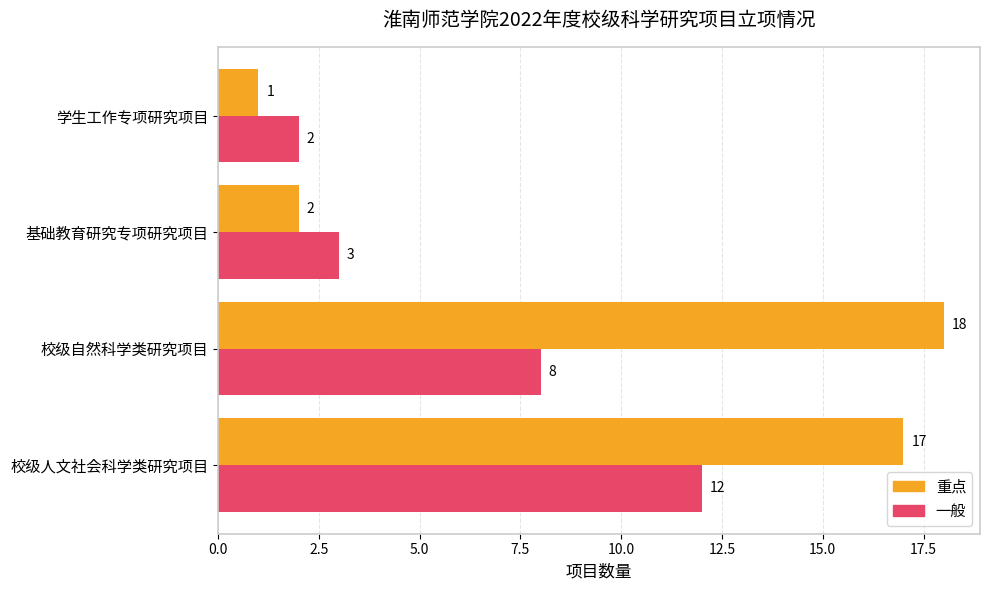

What is the difference between the maximum and minimum values in the 一般 series?

10